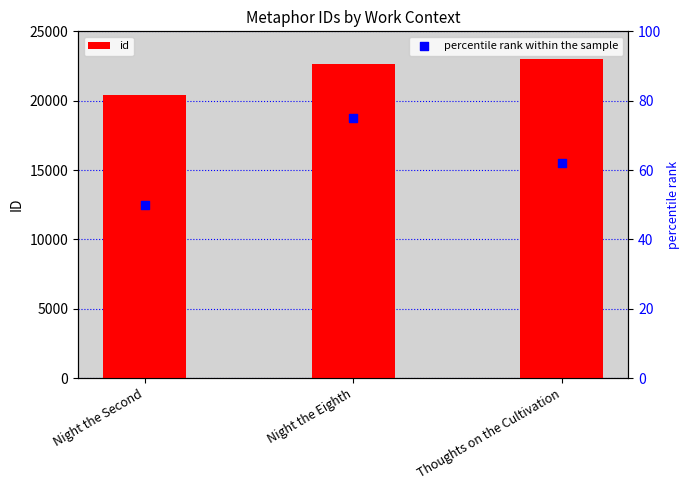

Which series has the widest spread of Y values?

id